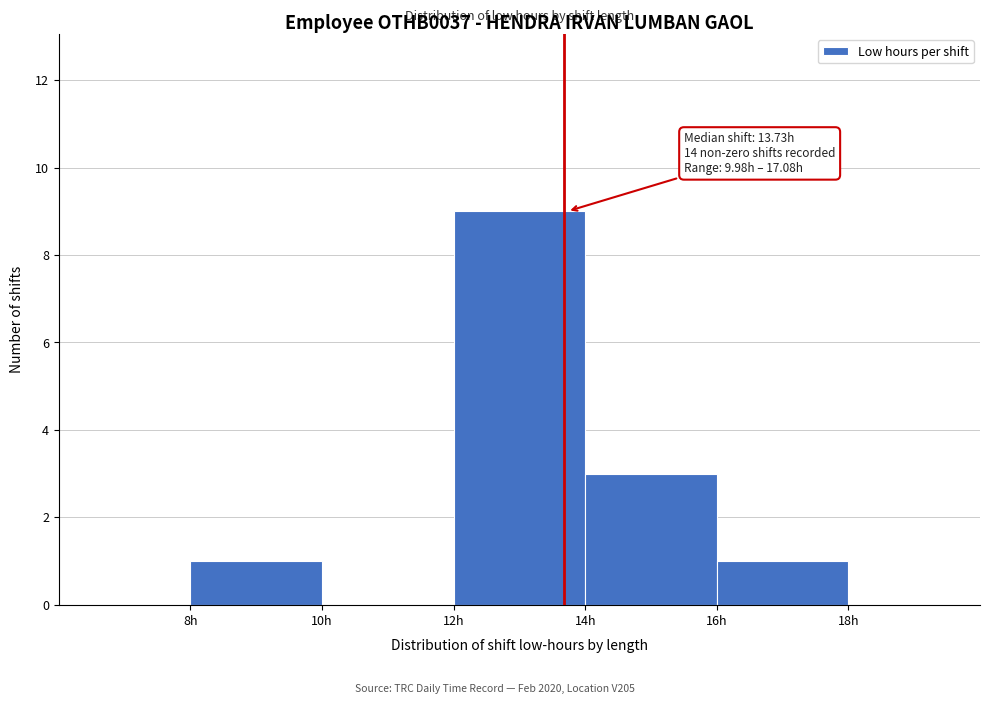

Over which range of the x-axis is the bar tallest?

12 to 14